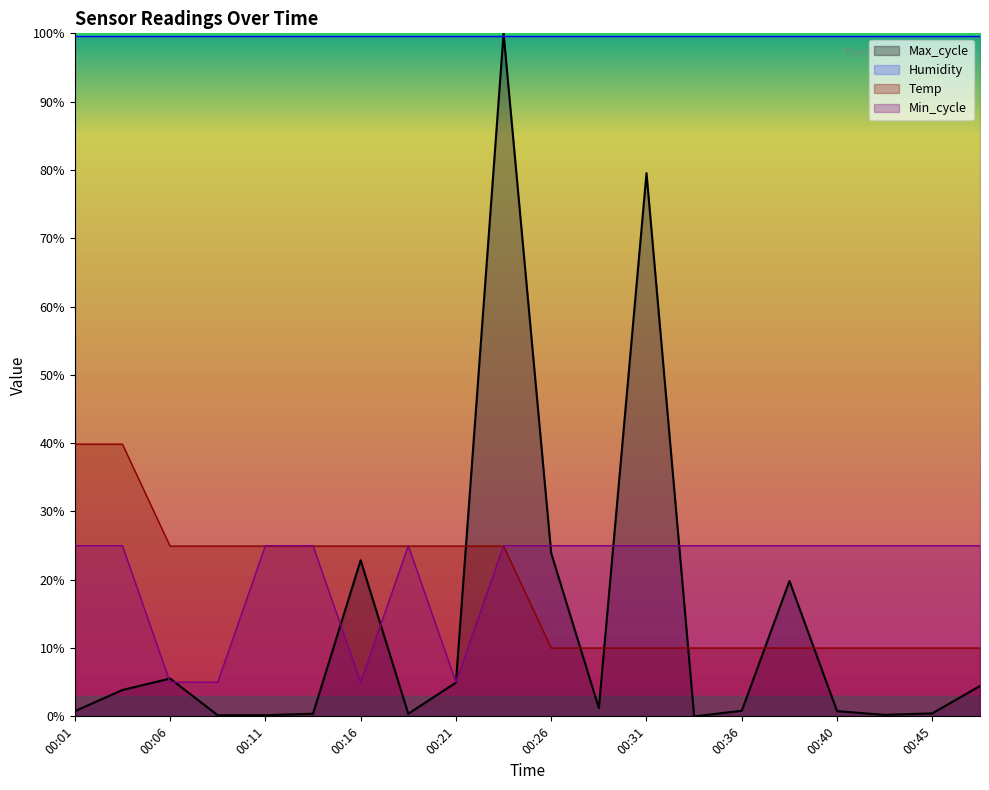

Does the chart display data point markers on the line(s)?

No